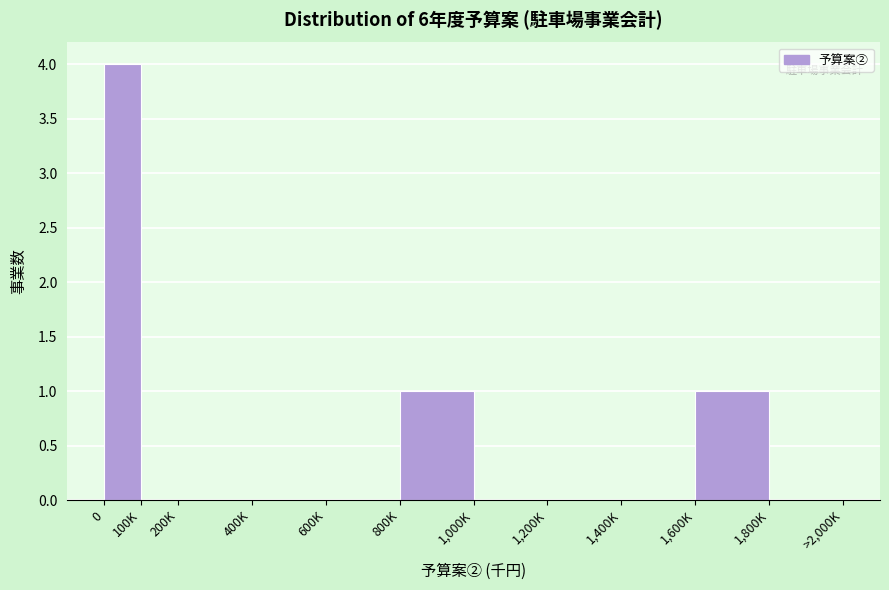

Reading right to left, extract all data points from this chart.

1,800K=0	1,600K=1	1,400K=0	1,200K=0	1,000K=0	800K=1	600K=0	400K=0	200K=0	100K=0	0=4